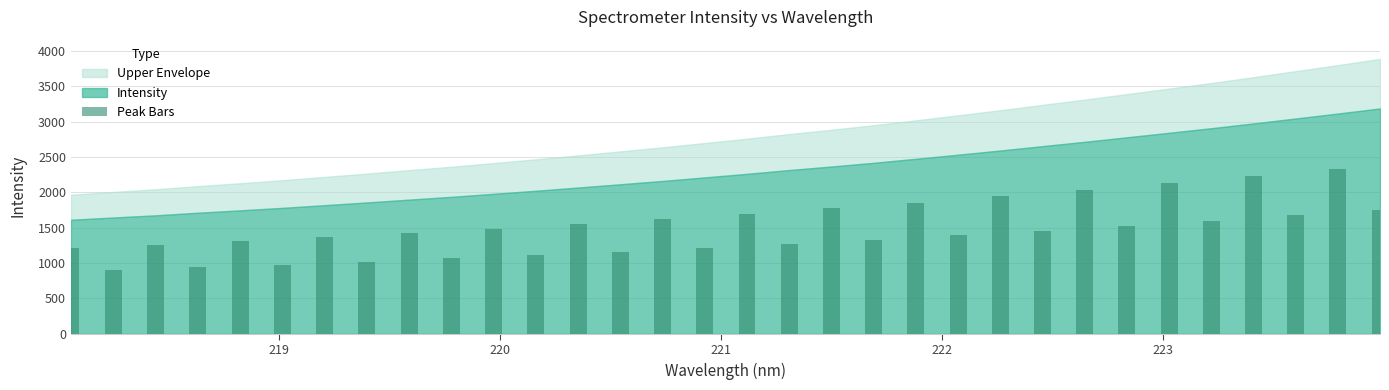

What is the sum of all values?

47620.2